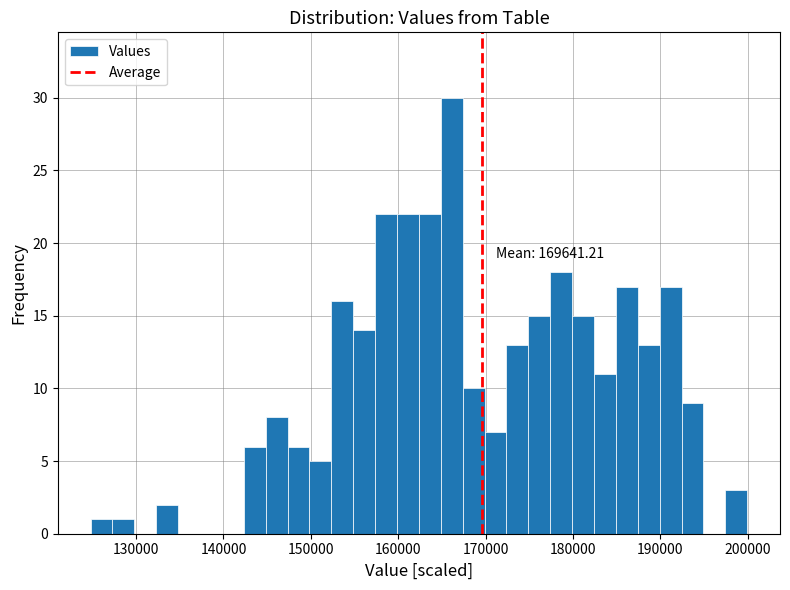

Read against the x-axis, roughly where is the centre of the tallest bar?

166000